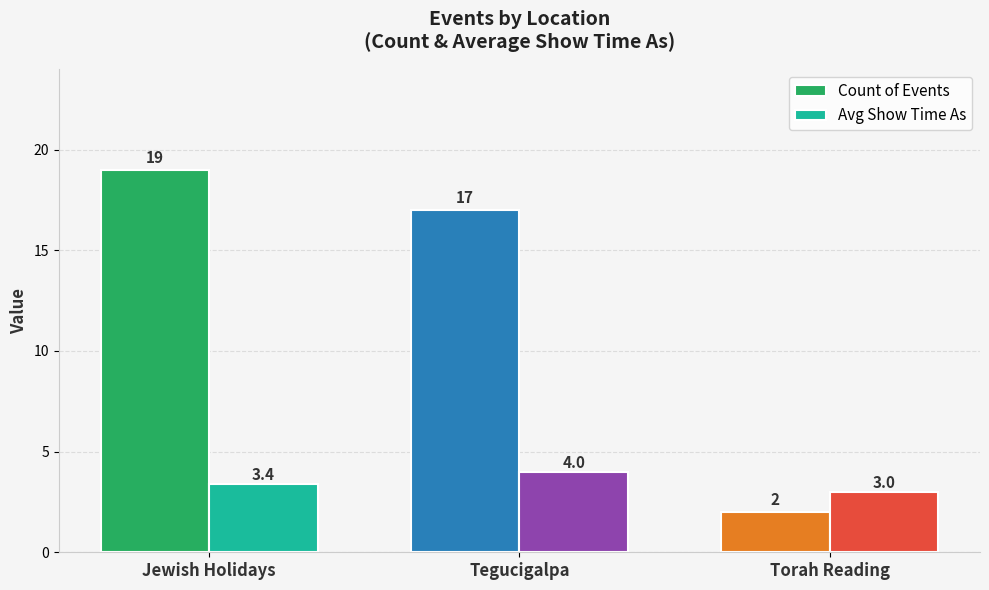

How many bars are there in each group?

2